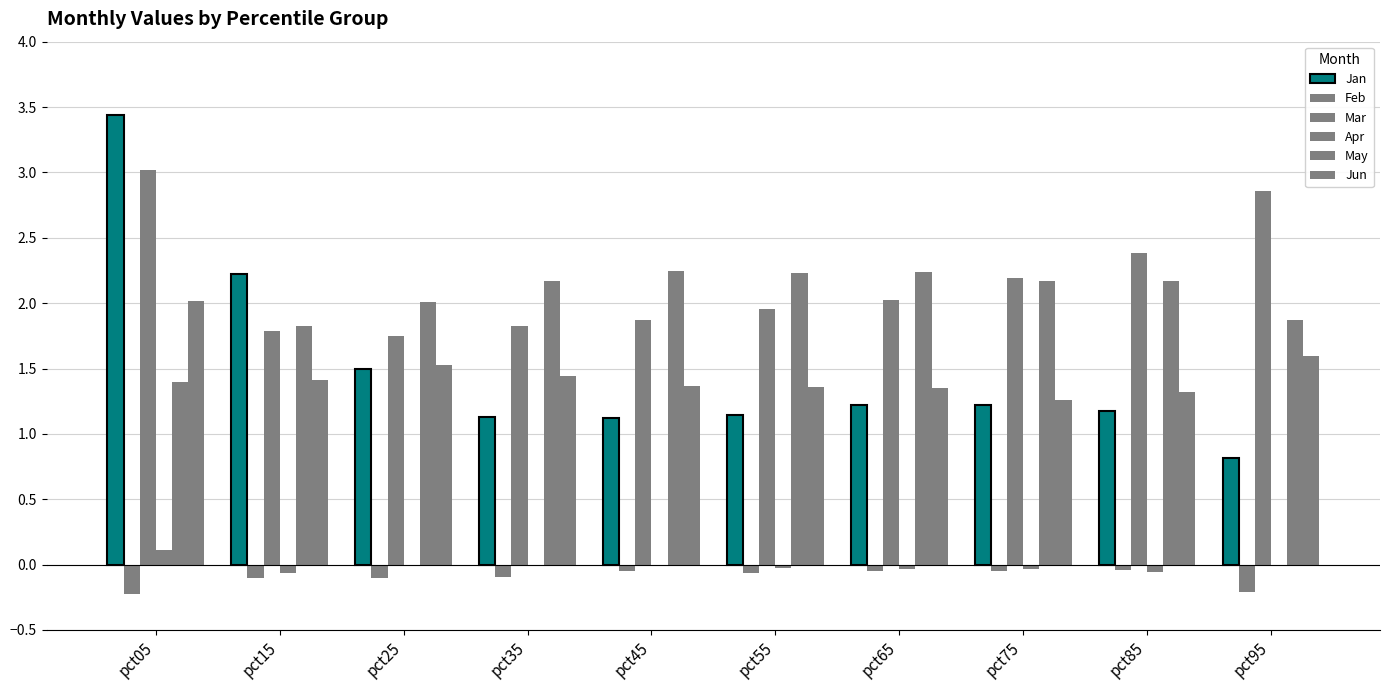

How many series are shown in this chart?

6